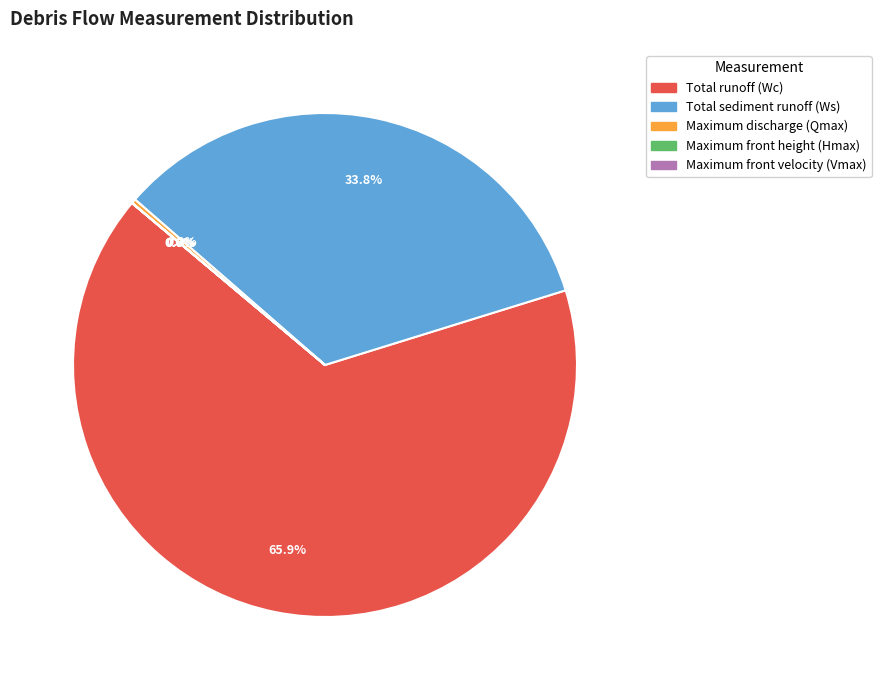

Which slice is the largest?

Total runoff (Wc)